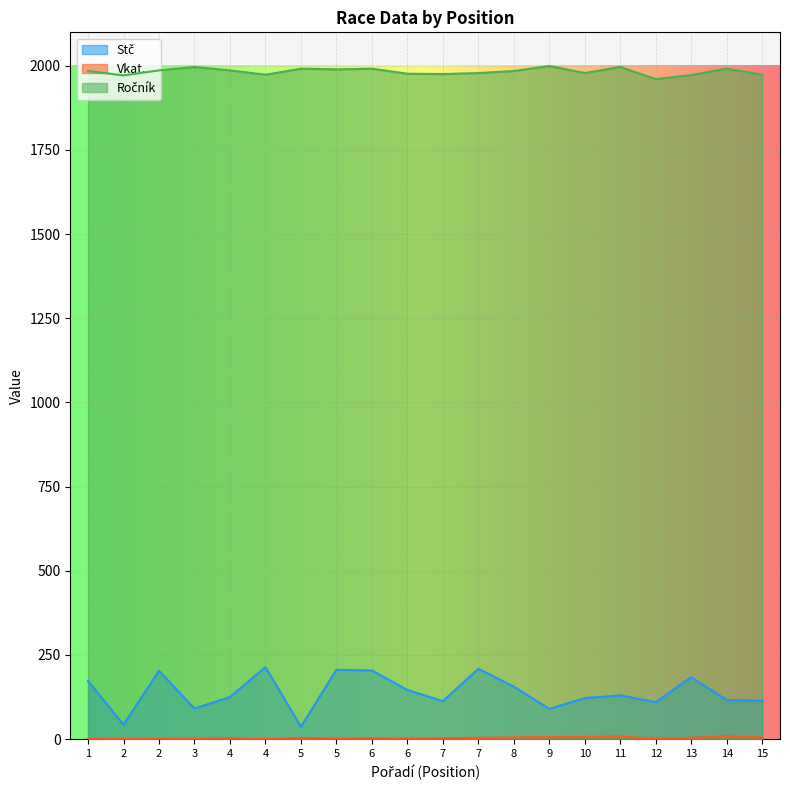

Is the value of Ročník at 7 greater than the value of Stč at 6?

Yes